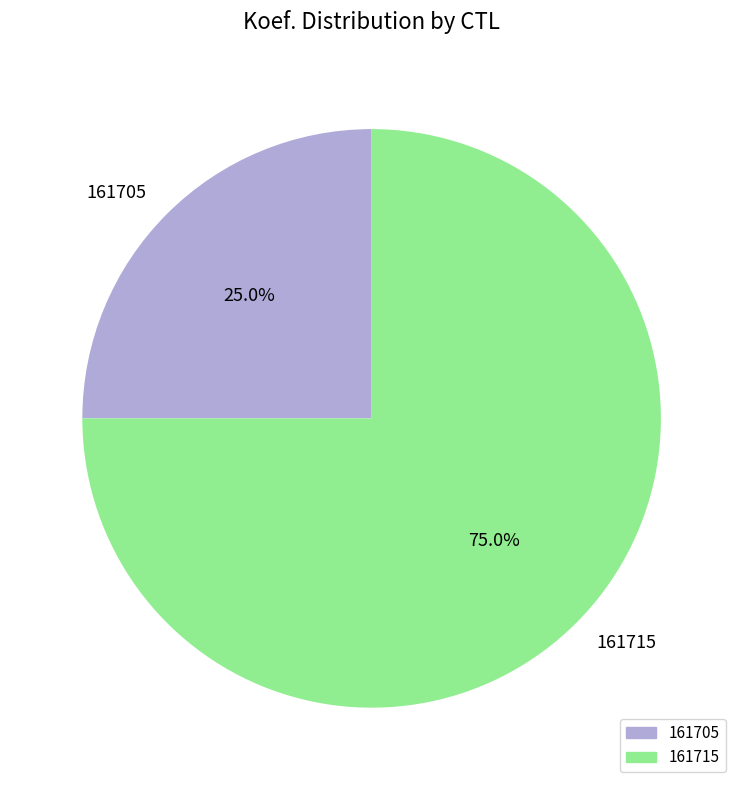

What is the ratio of the value at 161715 to the value at 161705?

3.0